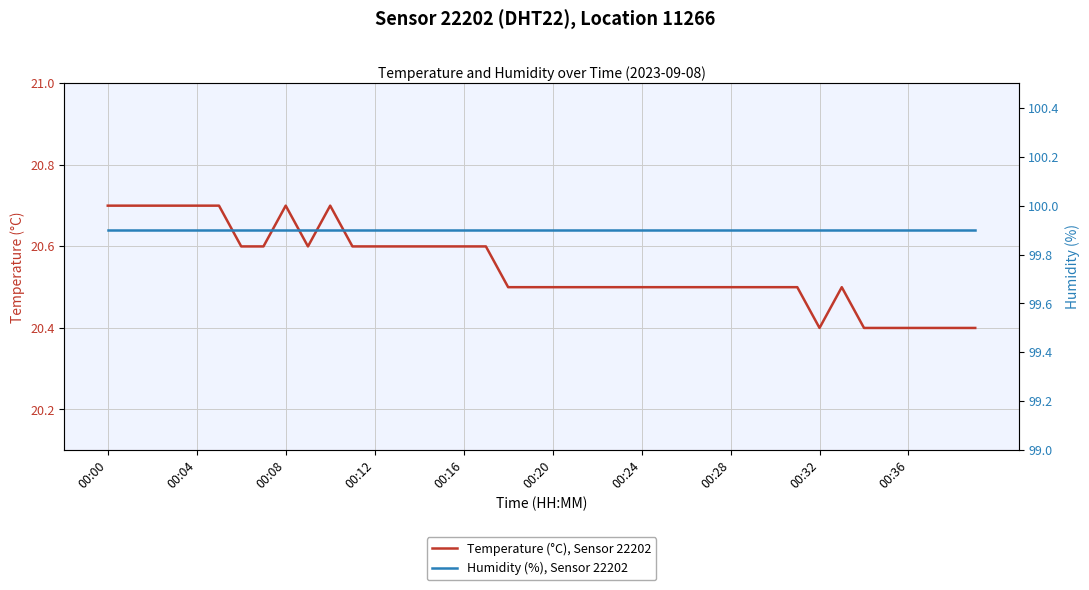

What is the maximum value for Temperature (°C), Sensor 22202?

20.7